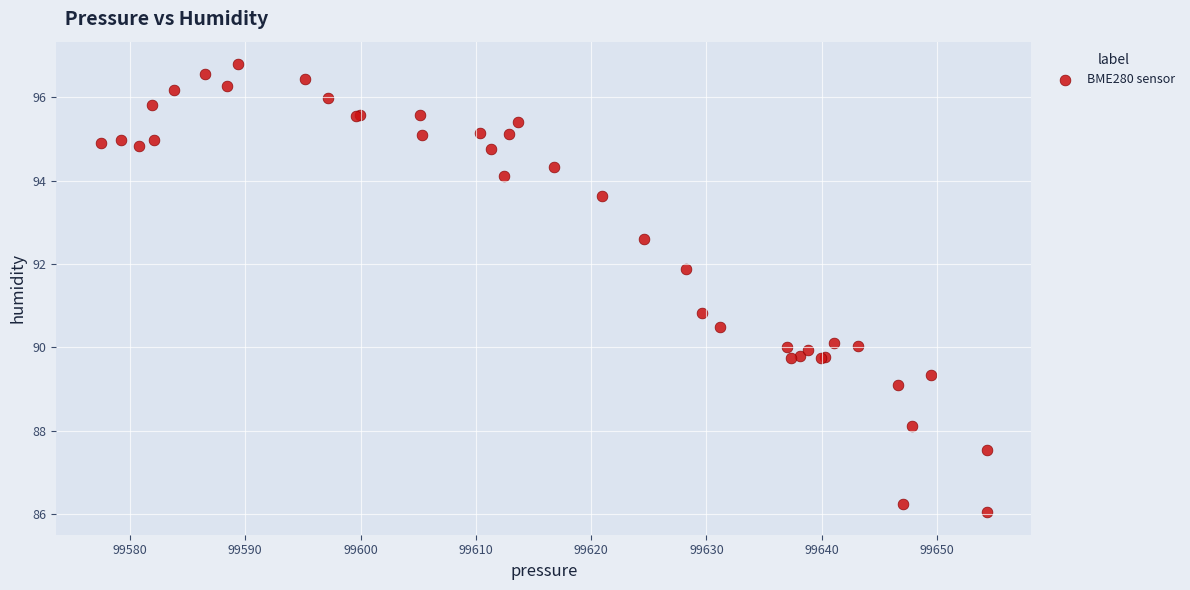

What Y value in the scatter plot is closest to 91?

90.8